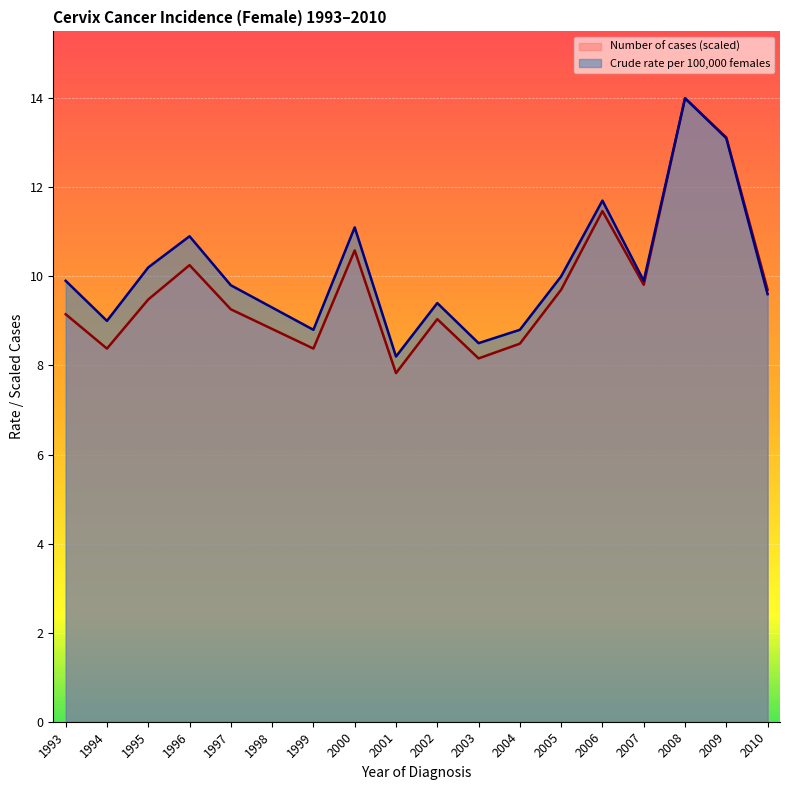

Which series has the largest total across all categories?

Crude rate per 100,000 females